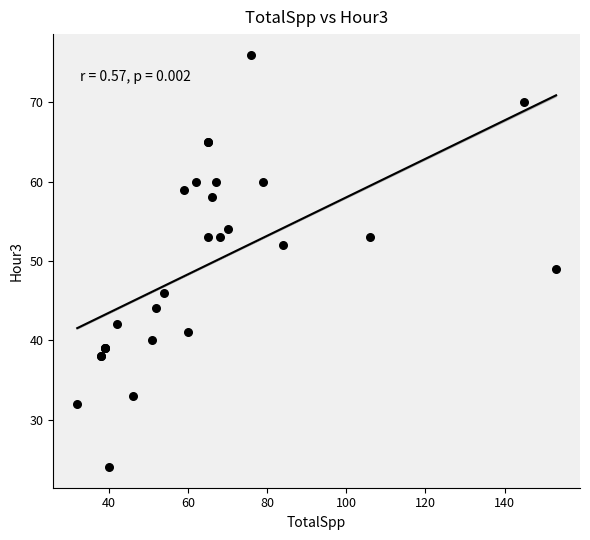

What Y value in the scatter plot is closest to 50?

49